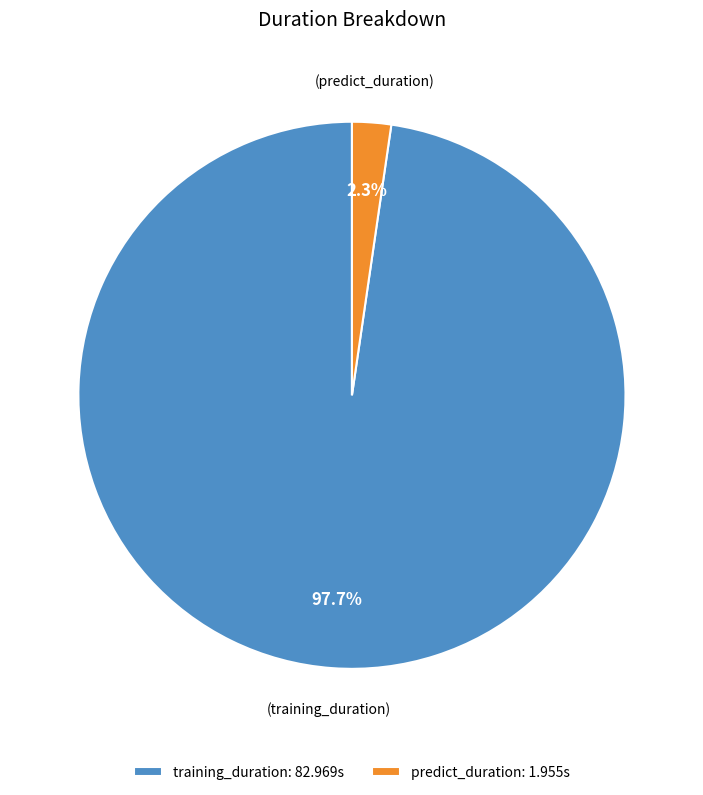

Rank the categories by value from highest to lowest.

training_duration, predict_duration